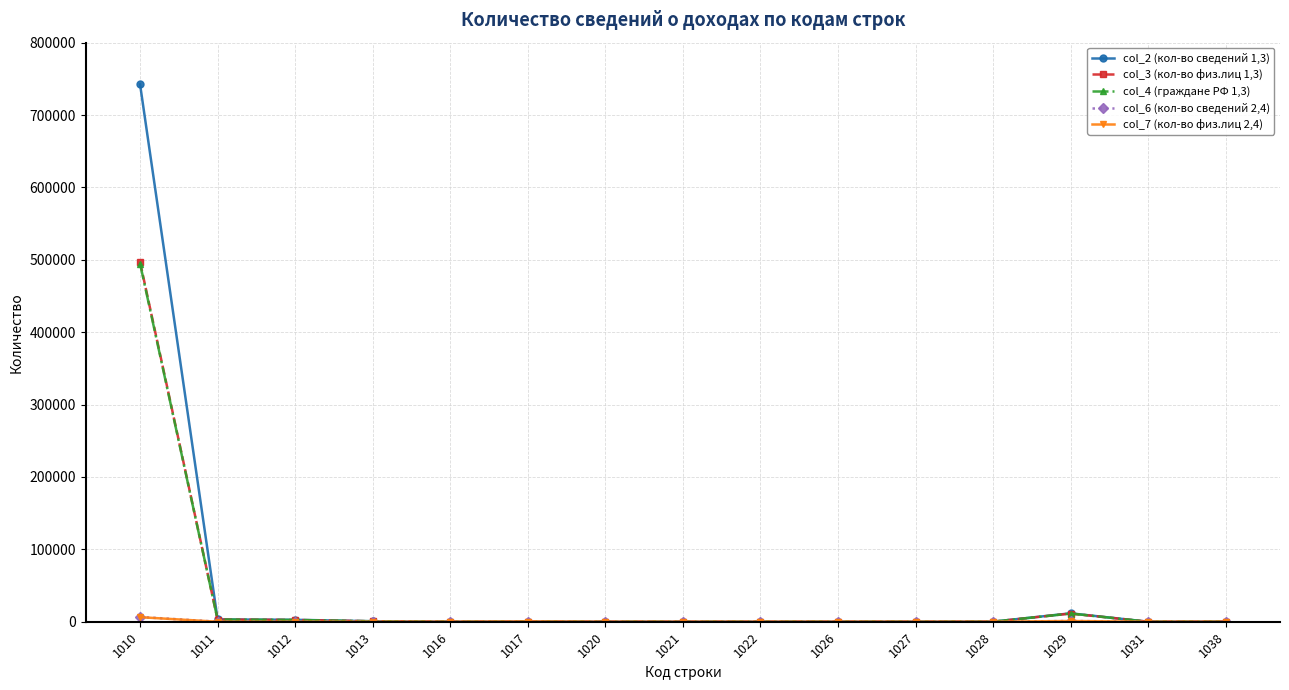

At which category is the sum across all series the highest?

1010